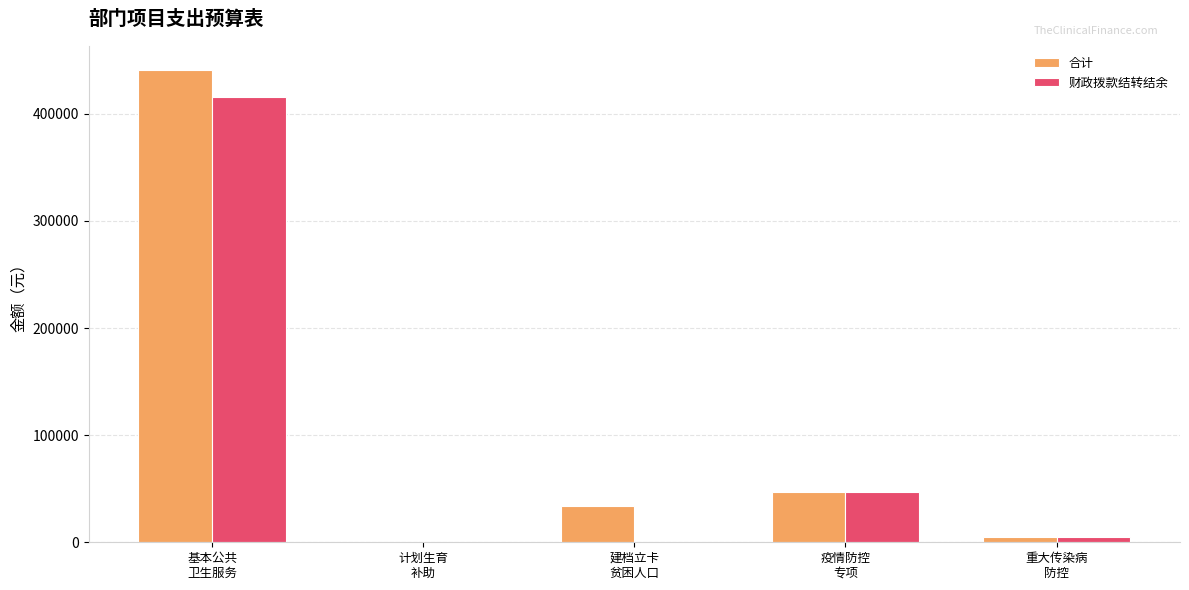

What is the sum of the 合计 values at 疫情防控
专项 and 基本公共
卫生服务?

488460.0